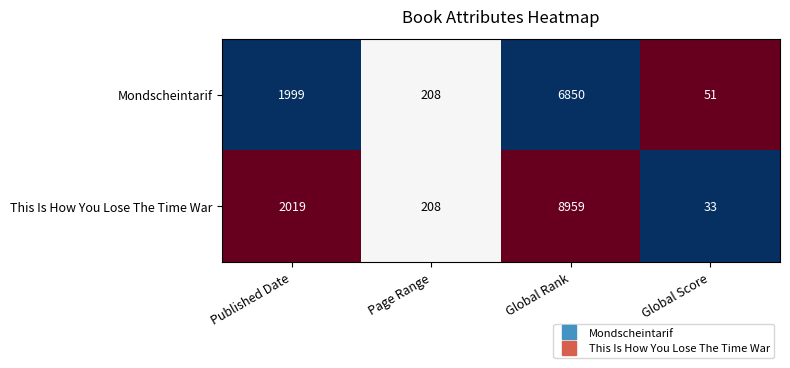

Is it true that This Is How You Lose The Time War equals 2019 at Published Date?

True